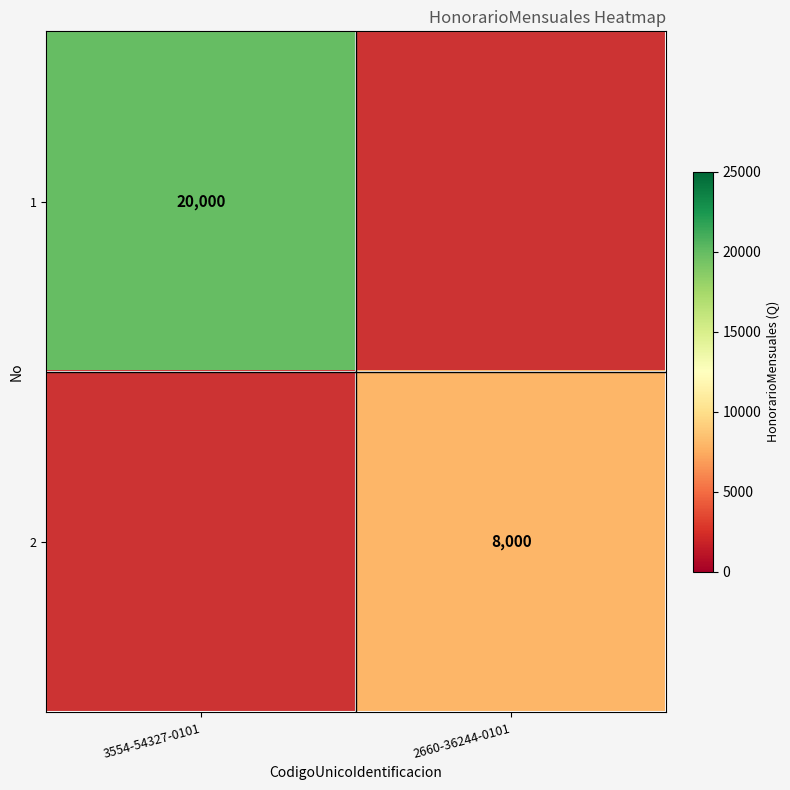

The 2 series shows 3978 at 2660-36244-0101. True or false?

False